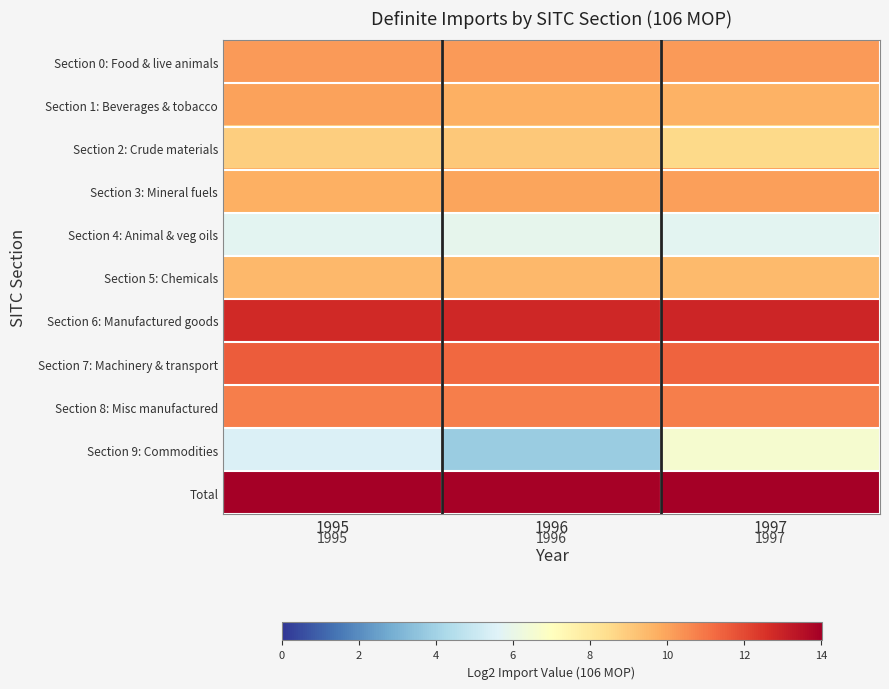

Rank the series by their maximum value, from lowest to highest.

Section 4: Animal & veg oils, Section 9: Commodities, Section 2: Crude materials, Section 5: Chemicals, Section 1: Beverages & tobacco, Section 3: Mineral fuels, Section 0: Food & live animals, Section 8: Misc manufactured, Section 7: Machinery & transport, Section 6: Manufactured goods, Total